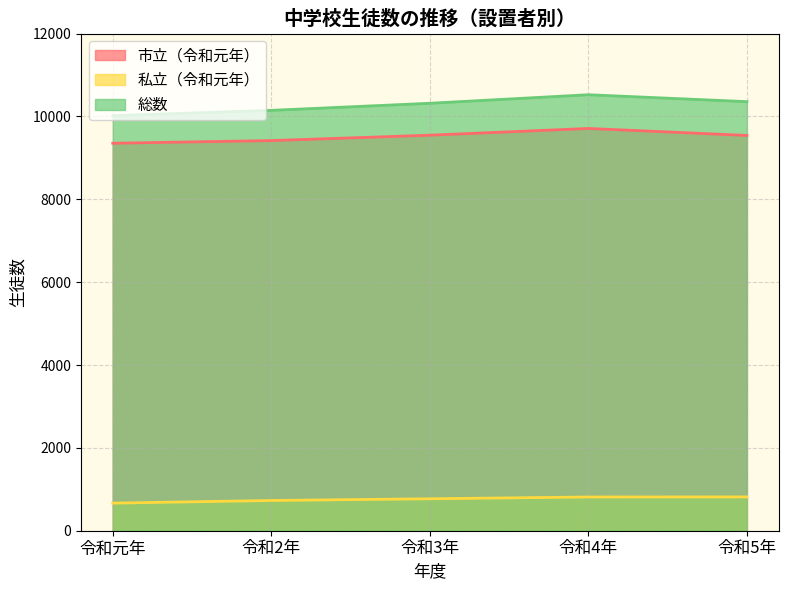

List the labels in order of 総数 value, smallest first.

令和元年, 令和2年, 令和3年, 令和5年, 令和4年